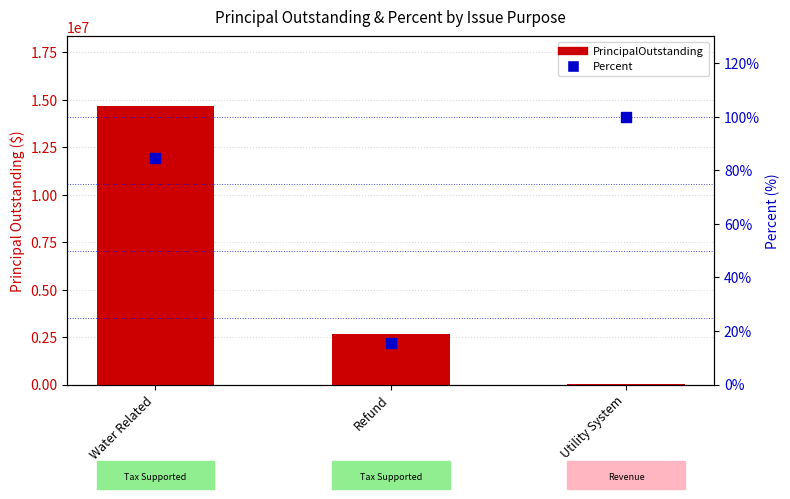

Which series contains the lowest Y value?

Percent